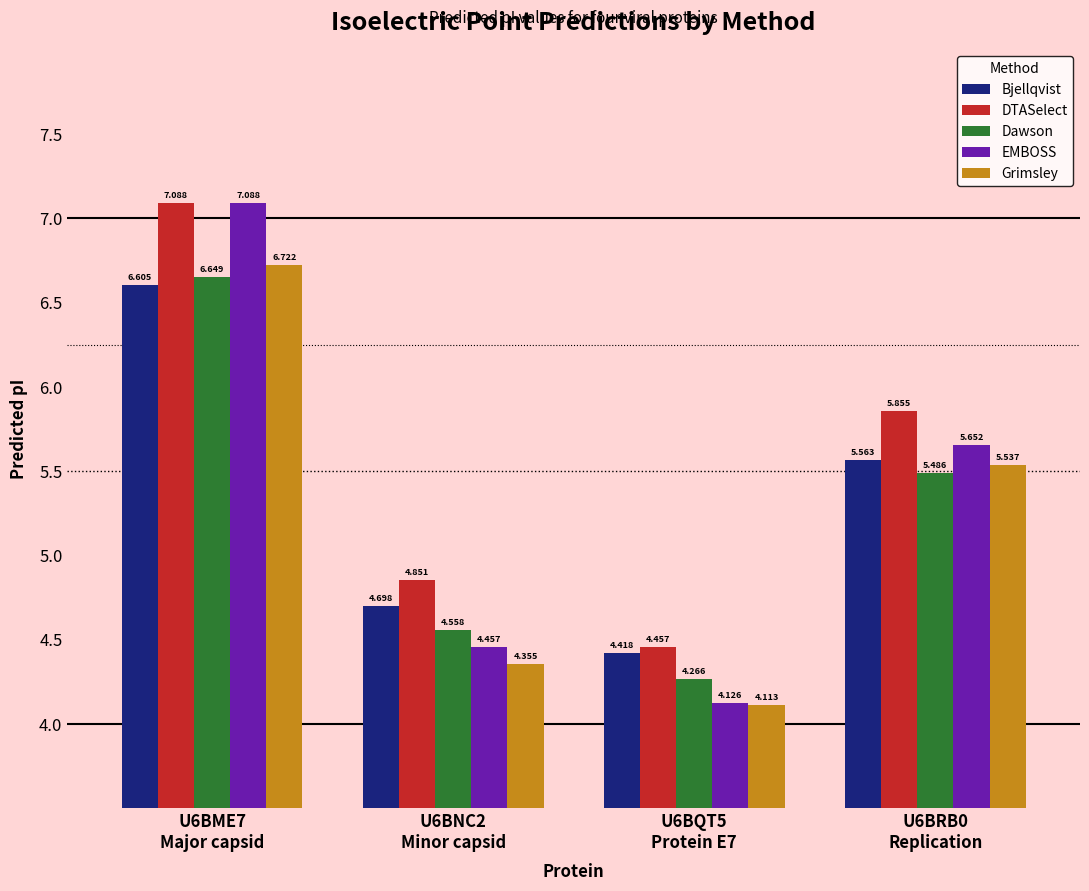

Count the number of categories in the chart.

4